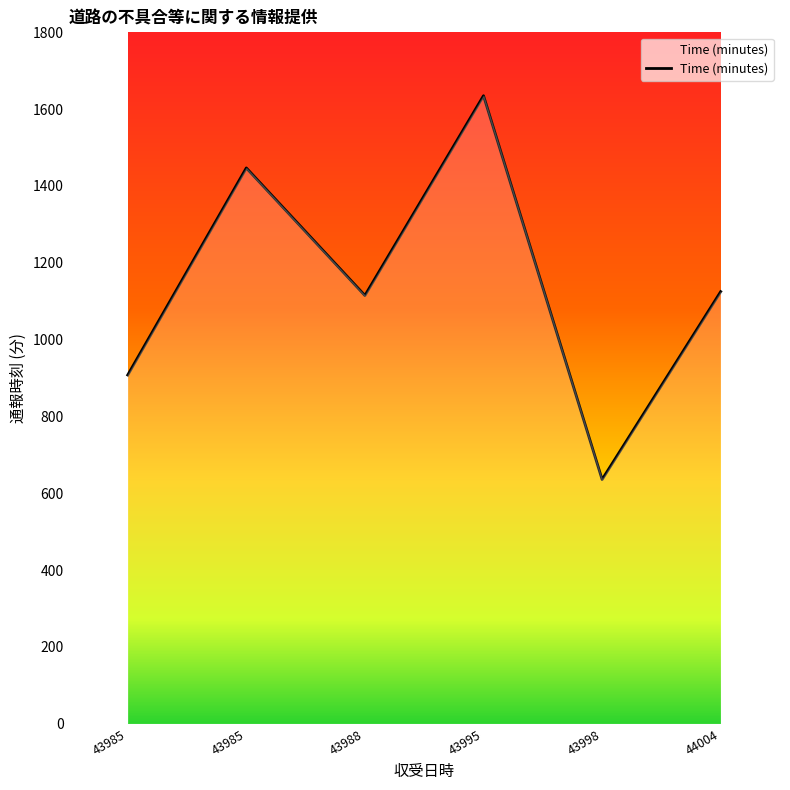

What is the minimum value shown in the chart?

636